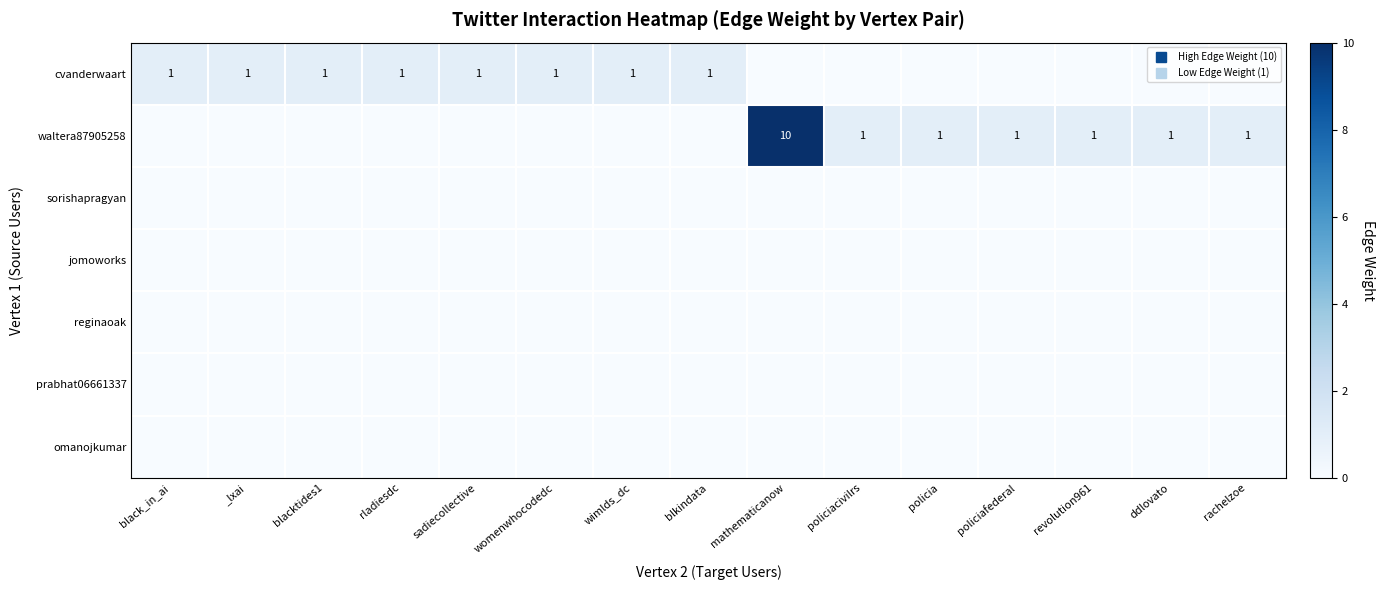

The value of omanojkumar at policia is 0. True or false?

True